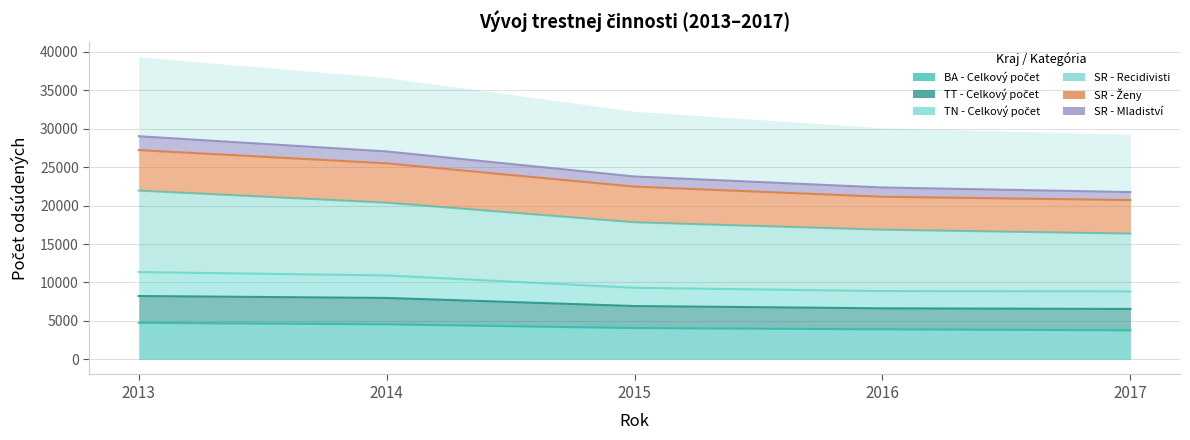

What is the approximate value of SR - Mladiství at 2015, to the nearest 10?

23790